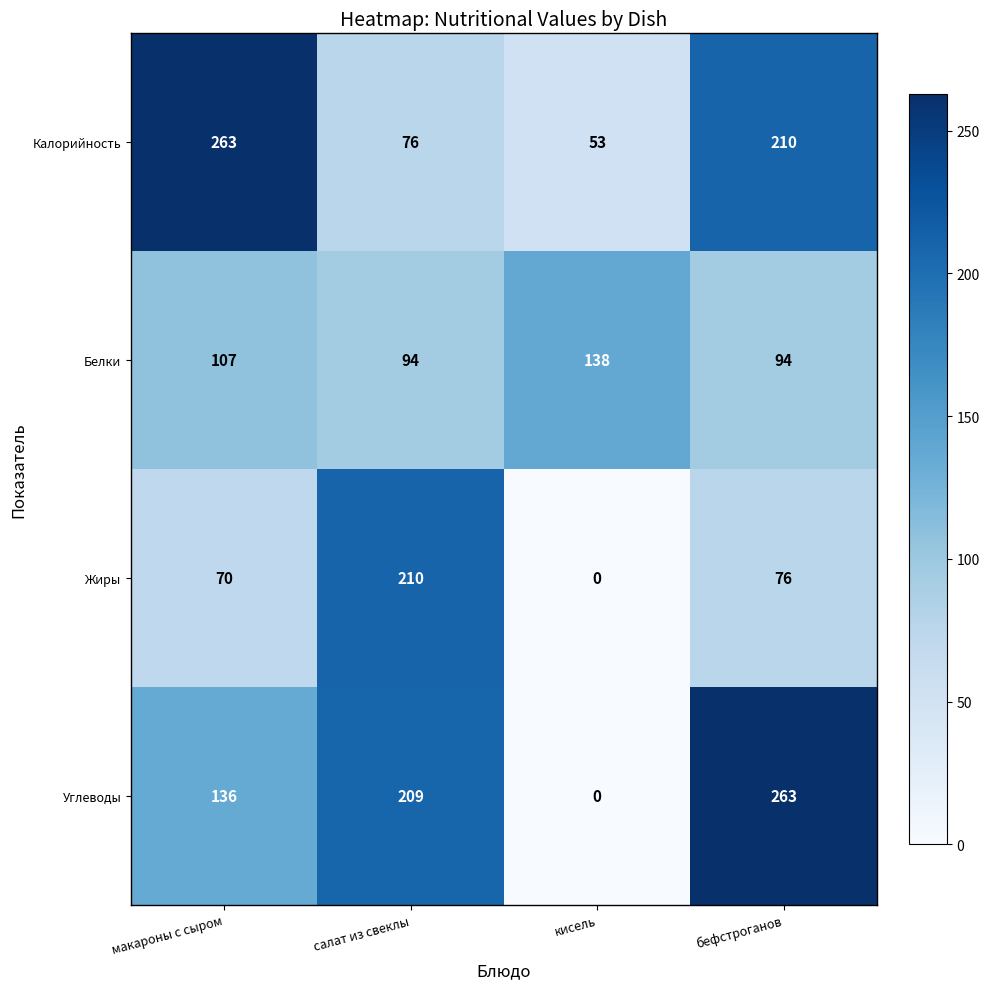

Which series changed the most between макароны с сыром and салат из свеклы?

Калорийность